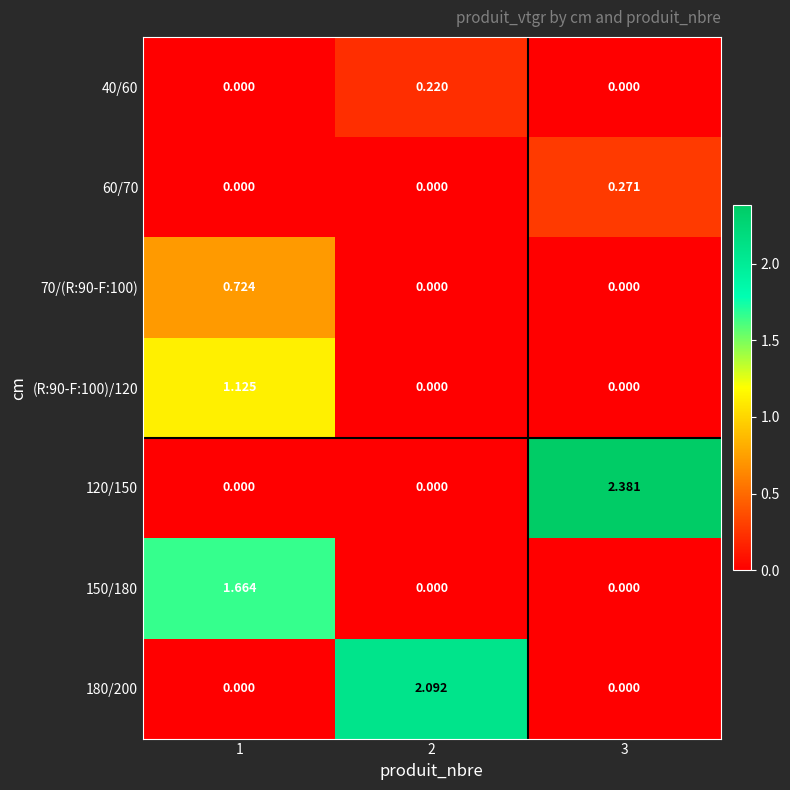

Is the value of 150/180 at 1 greater than the value of 40/60 at 2?

Yes